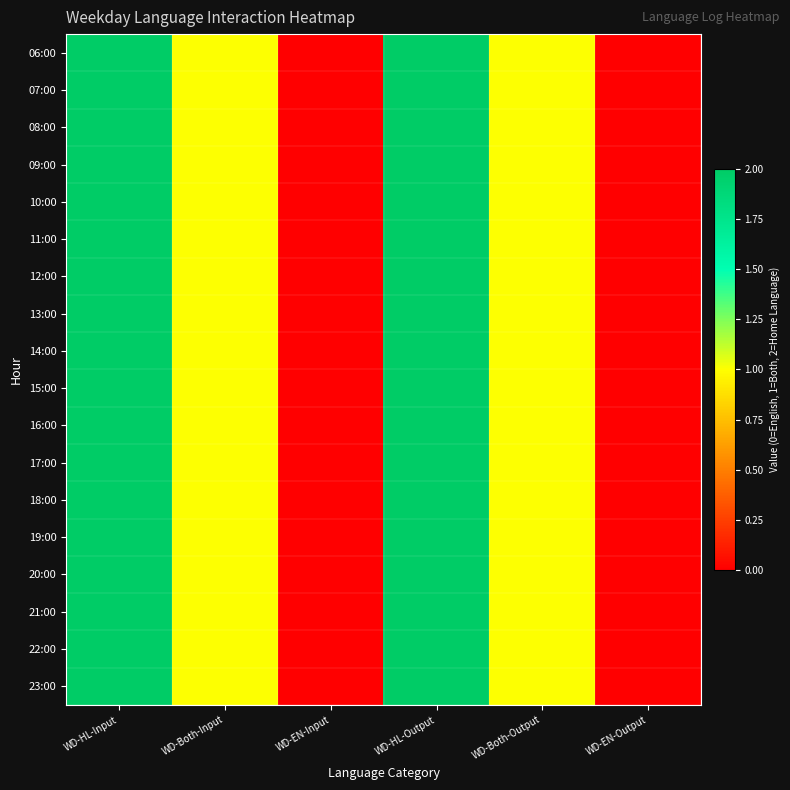

What is the maximum value shown in the chart?

2